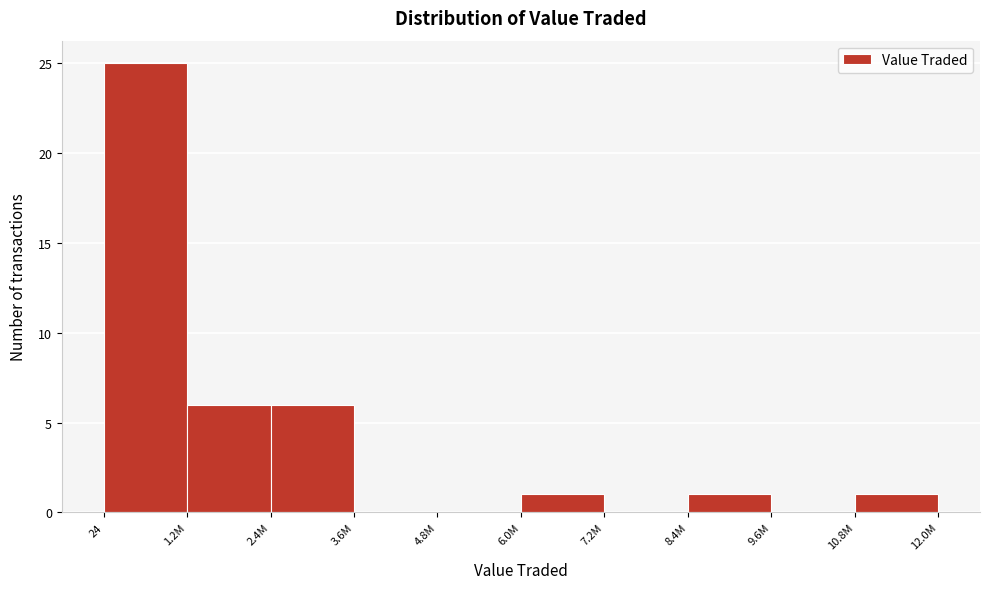

Reading left to right, list all the values displayed in this chart.

24=25	1.2M=6	2.4M=6	3.6M=0	4.8M=0	6.0M=1	7.2M=0	8.4M=1	9.6M=0	10.8M=1